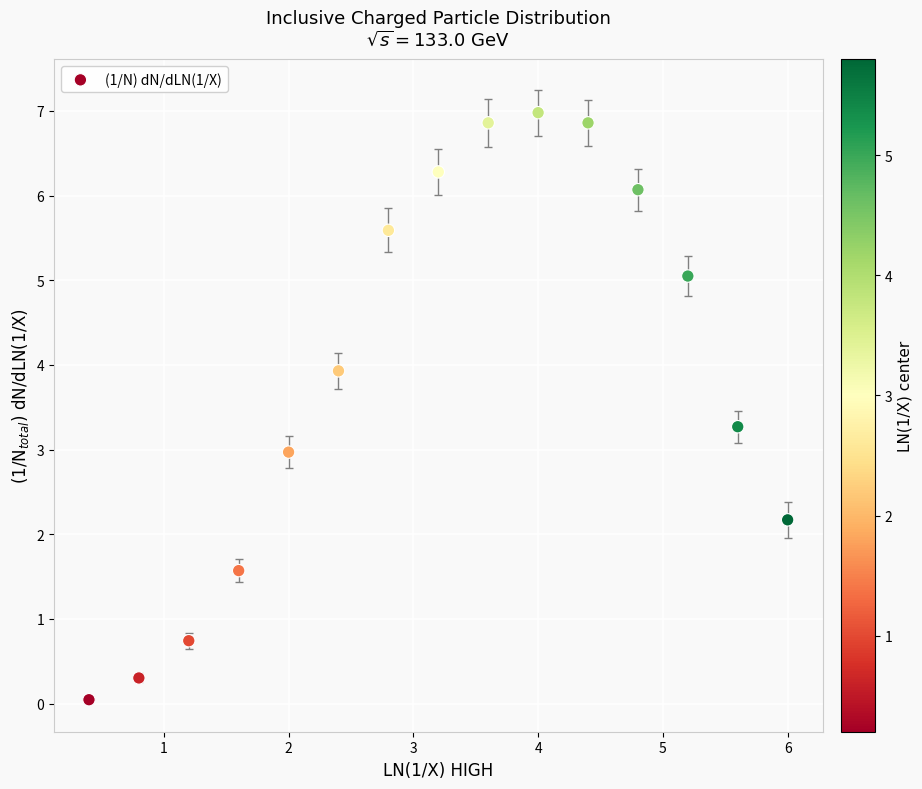

What is the range of Y values (max minus min)?

6.9